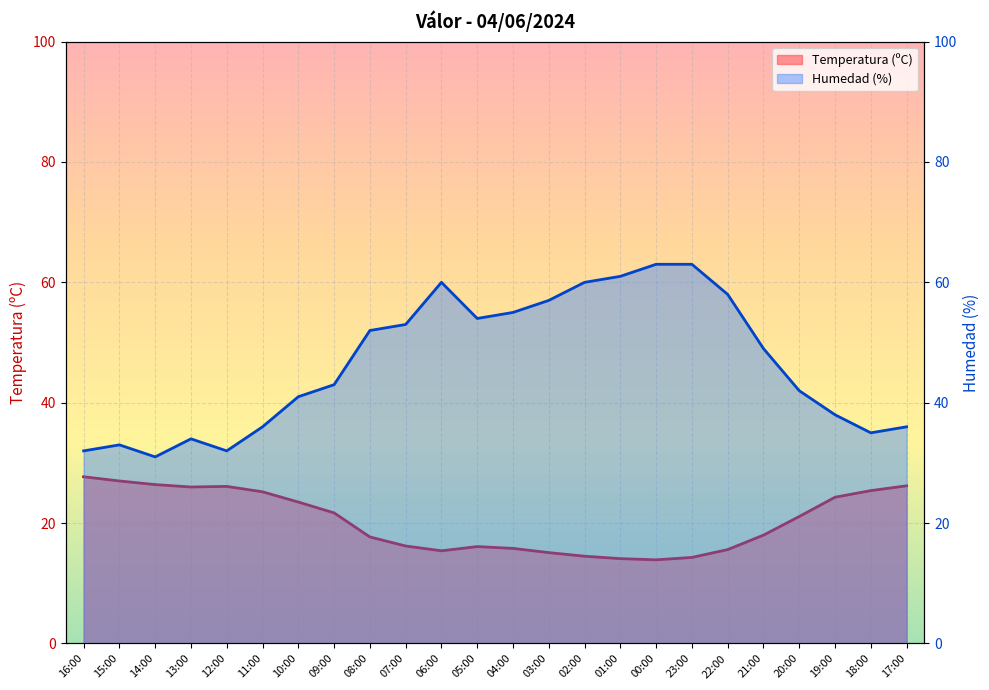

Which has a higher value, 14:00 or 23:00?

14:00